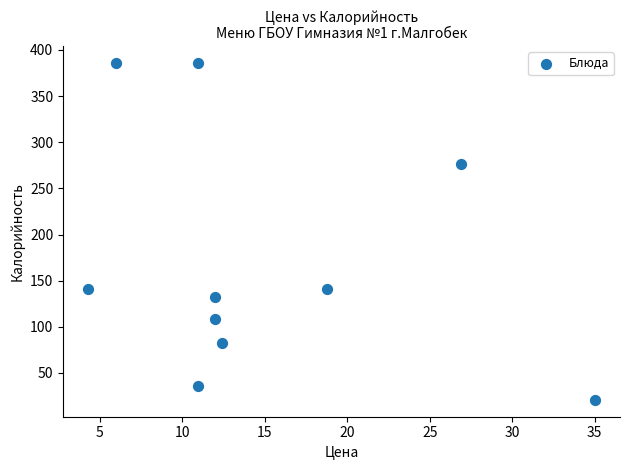

What is the range of Y values (max minus min)?

365.2